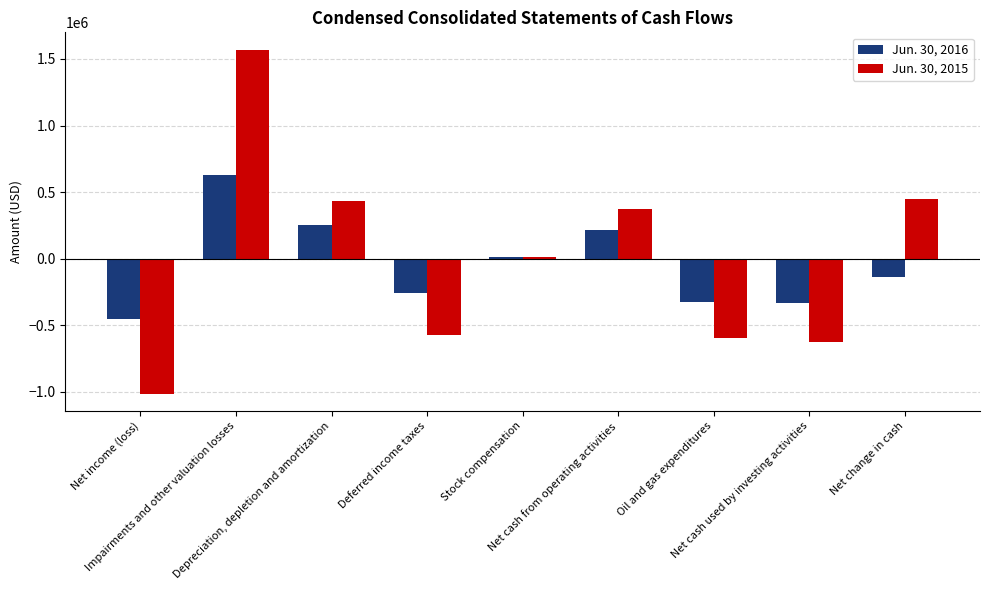

Which series changed the most between Net cash from operating activities and Net cash used by investing activities?

Jun. 30, 2015